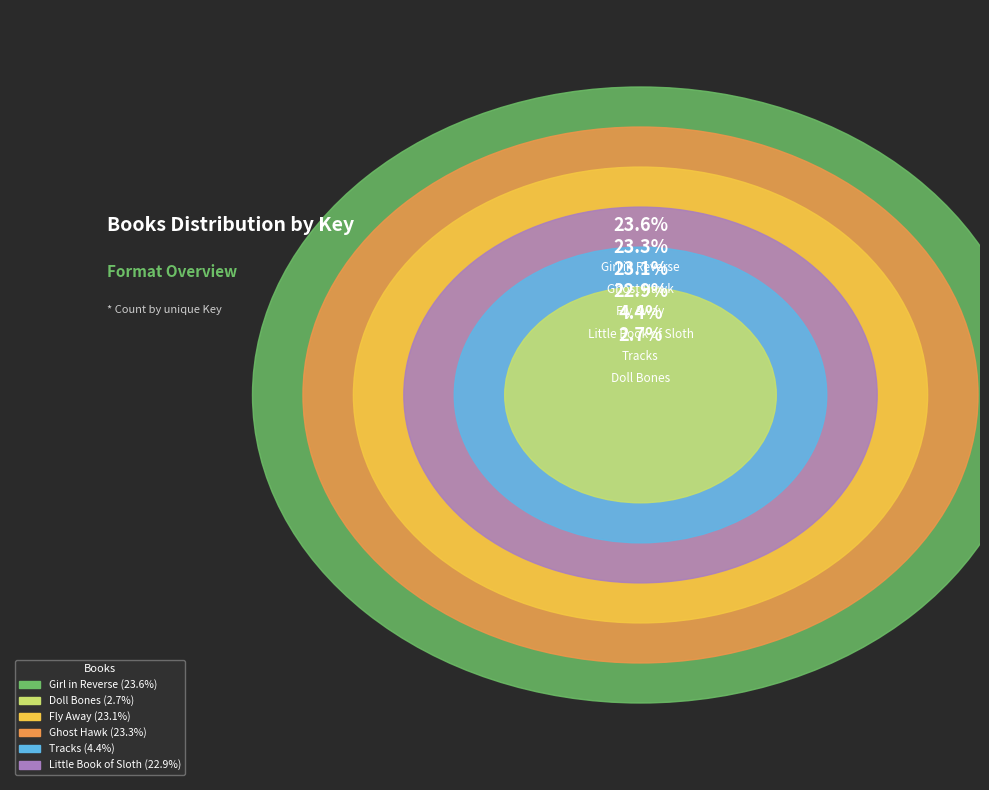

Approximately how many times larger is the value at Fly Away compared to Doll Bones?

8.7